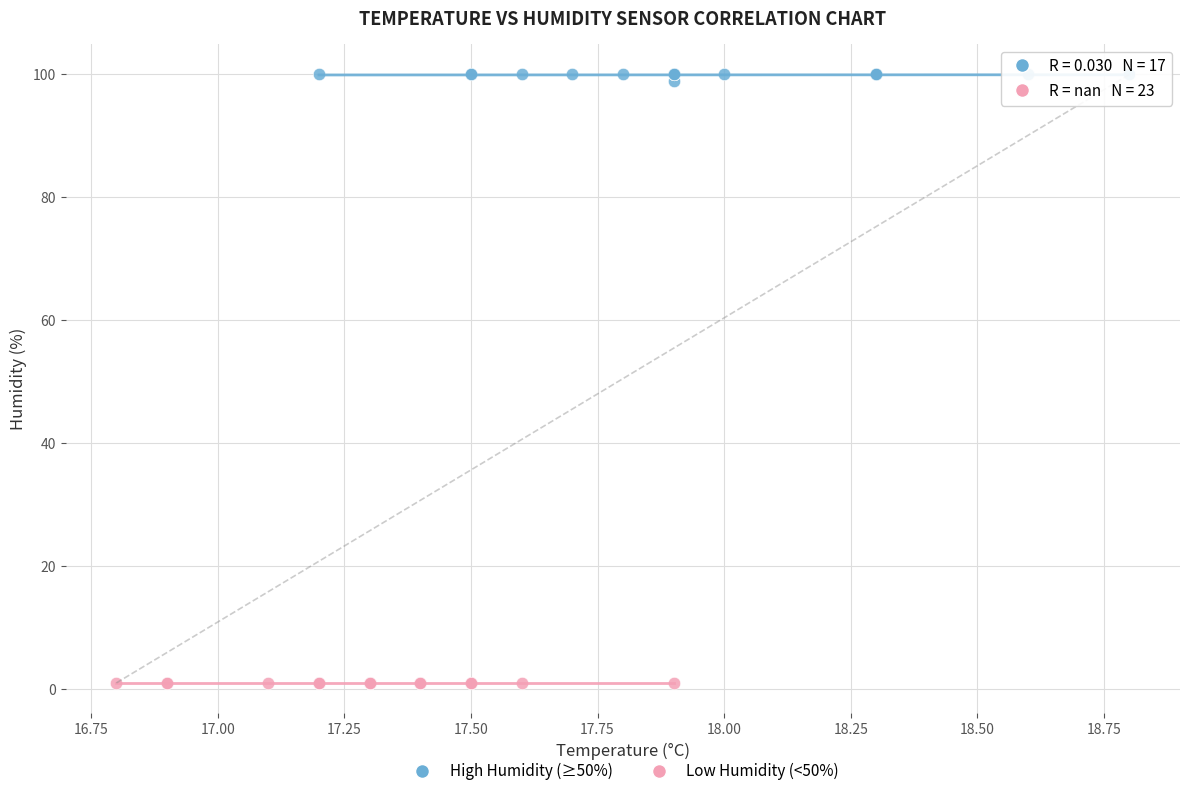

Which series reaches the maximum Y coordinate?

High Humidity (≥50%)